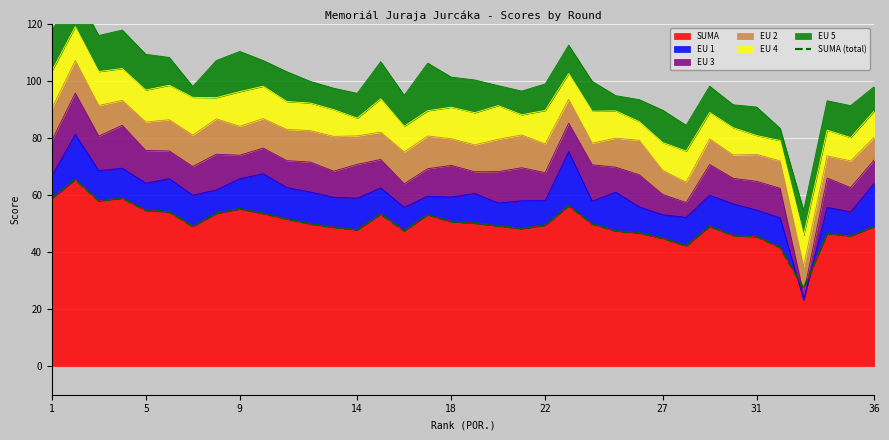

What is the sum of all values?

1800.0